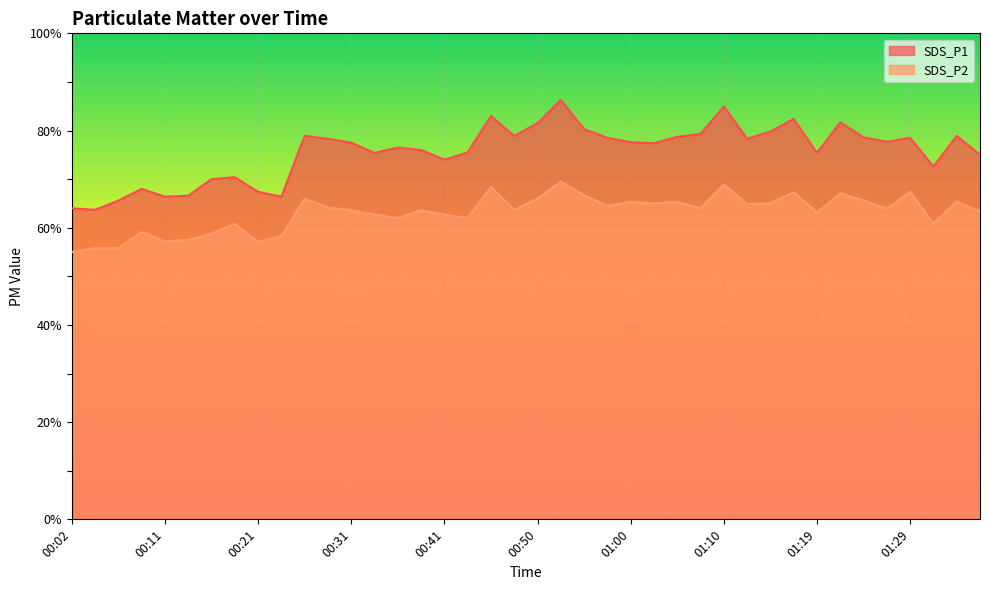

True or false: SDS_P1 and SDS_P2 cross at least once.

False